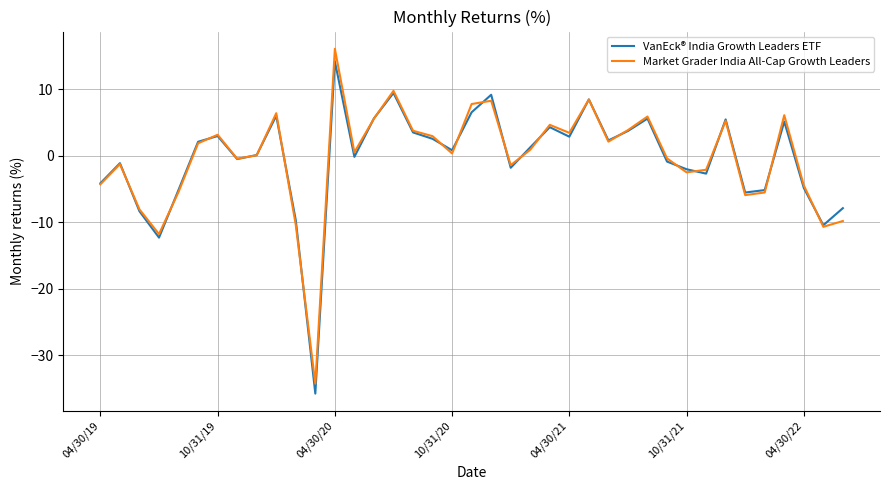

What is the highest value of the VanEck® India Growth Leaders ETF series?

14.2